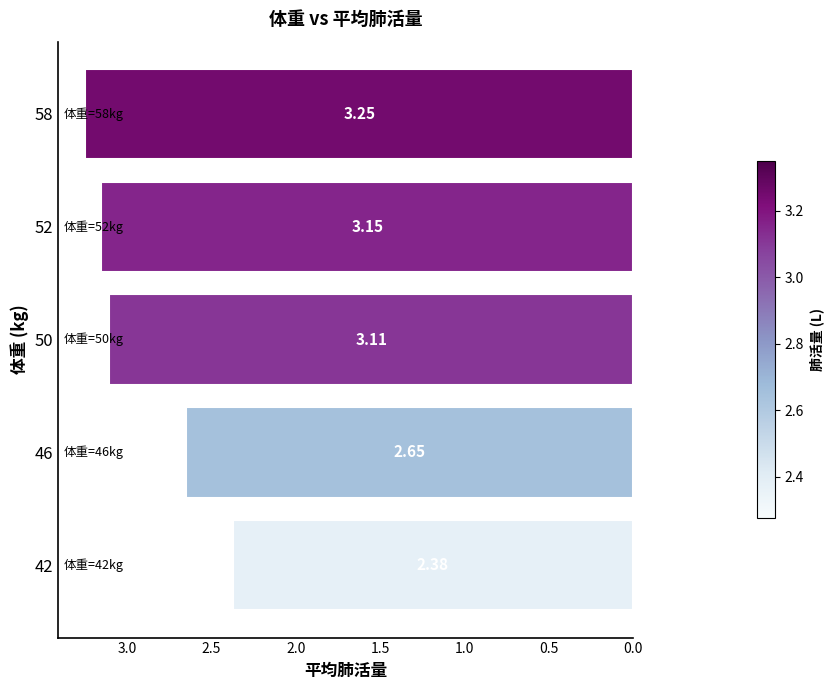

What is the difference between the maximum and minimum values?

0.9